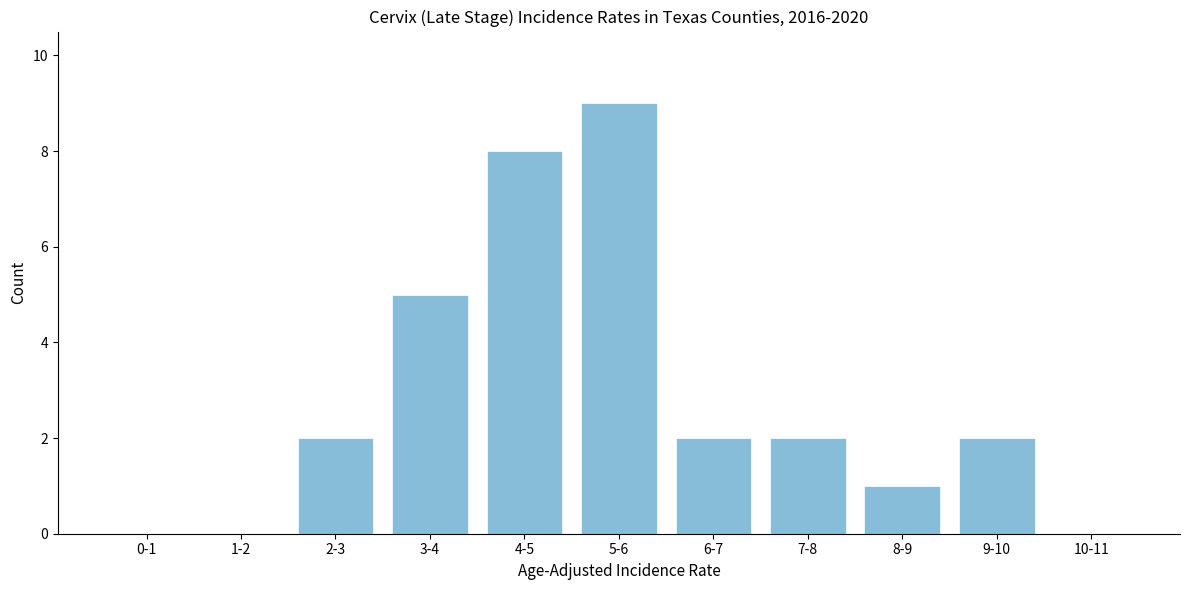

Reading left to right, transcribe all the data shown in this chart.

0-1=0	1-2=0	2-3=2	3-4=5	4-5=8	5-6=9	6-7=2	7-8=2	8-9=1	9-10=2	10-11=0